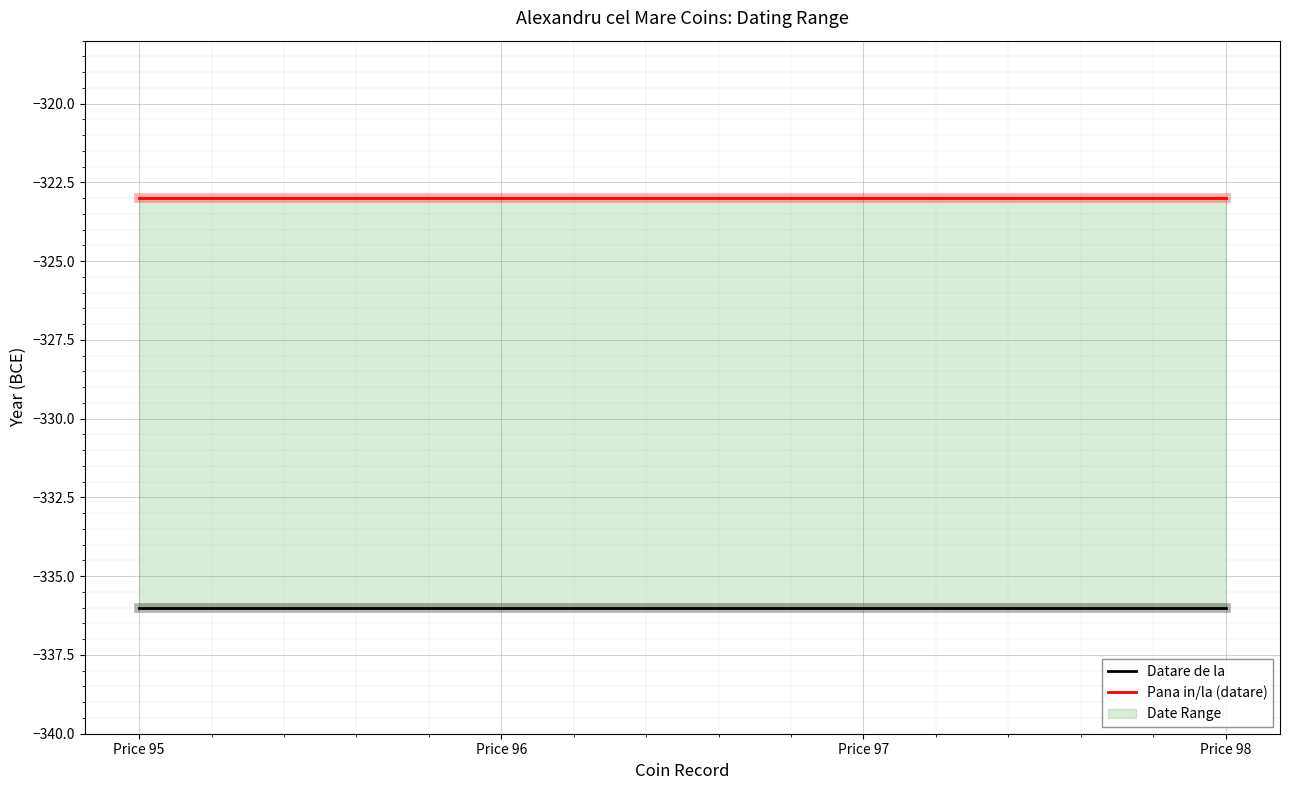

What is the minimum value for Datare de la?

-336